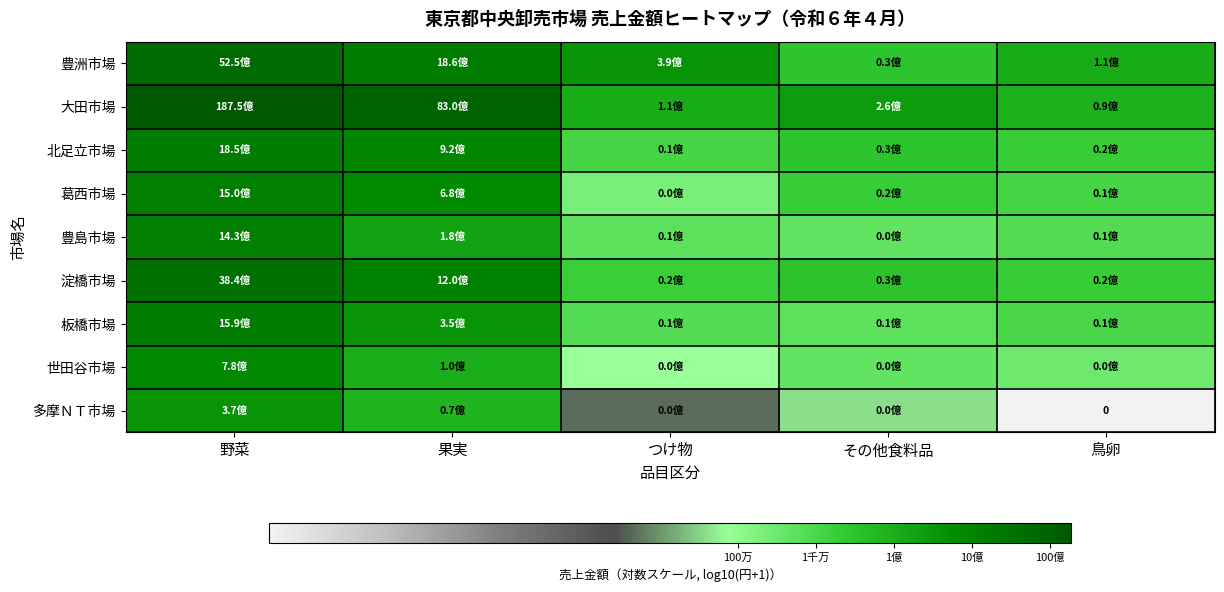

Is it true that 豊洲市場 equals 9.3 at 果実?

True